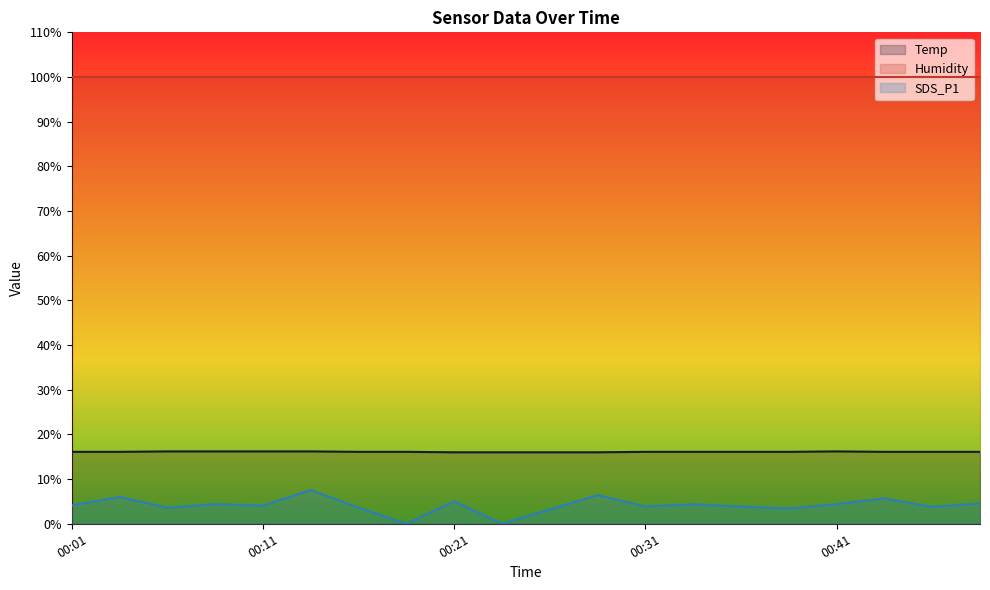

Between 00:11 and 00:18, which series saw the biggest shift?

SDS_P1